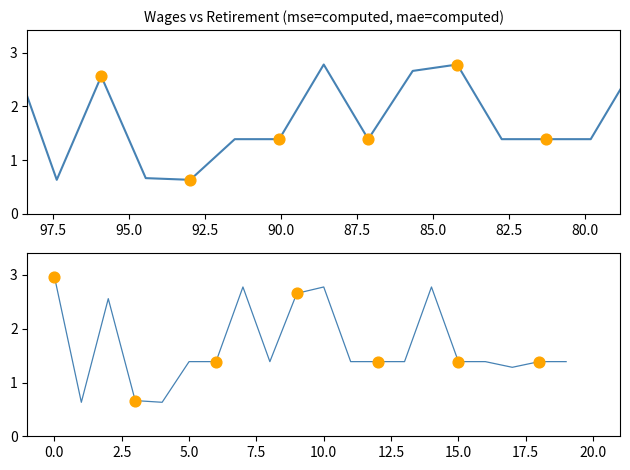

What is the change in value from 100.0 to 17?

-1.4